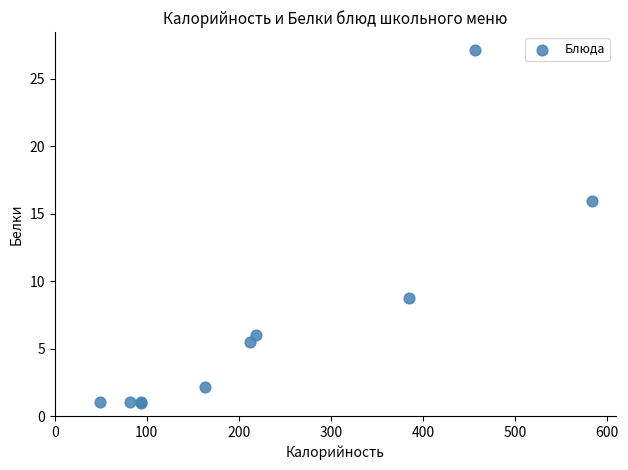

What Y value in the scatter plot is closest to 14?

15.9